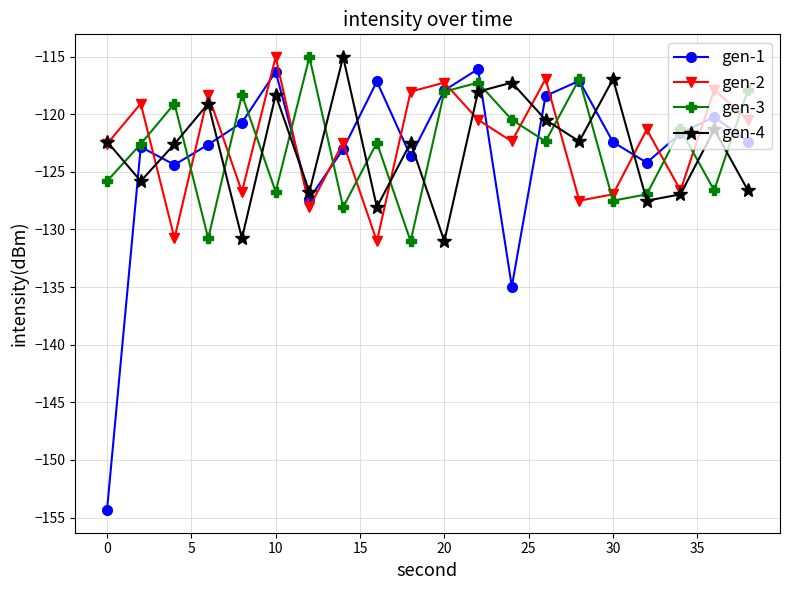

After their last crossing, which series has the higher values: gen-4 or gen-2?

gen-2